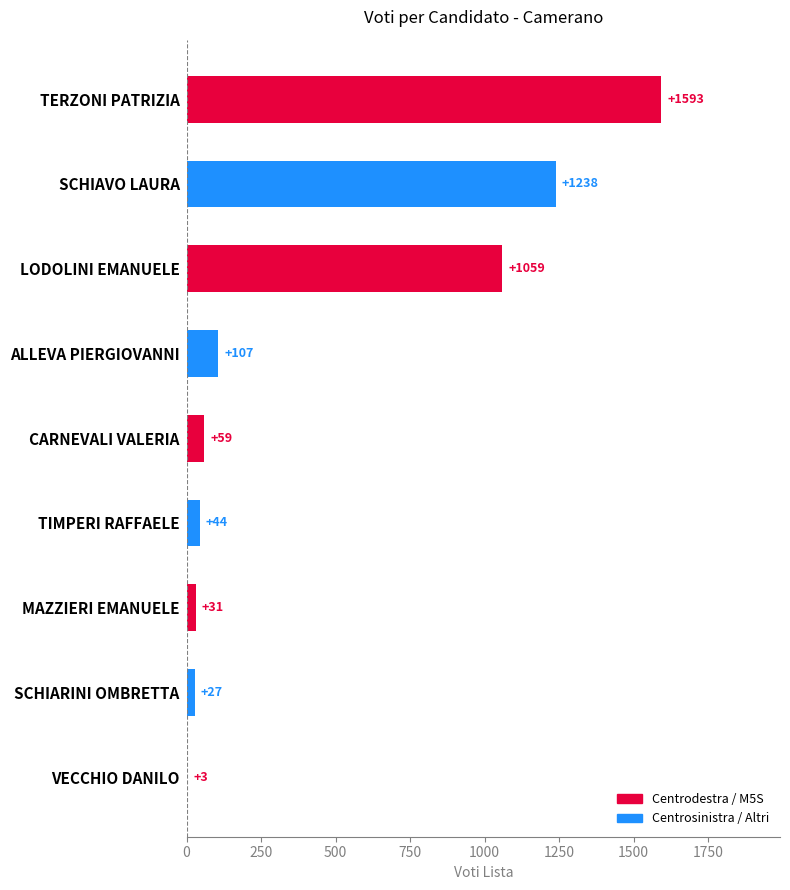

At which category does the chart reach its peak across all series?

TERZONI PATRIZIA